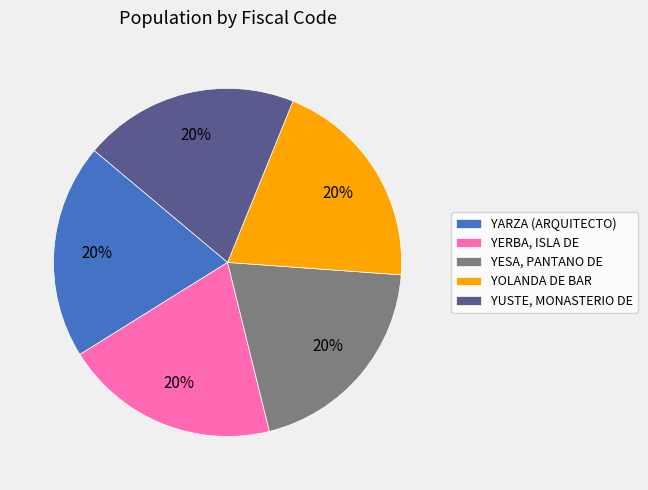

Is it true that YOLANDA DE BAR is 10% of the pie?

False